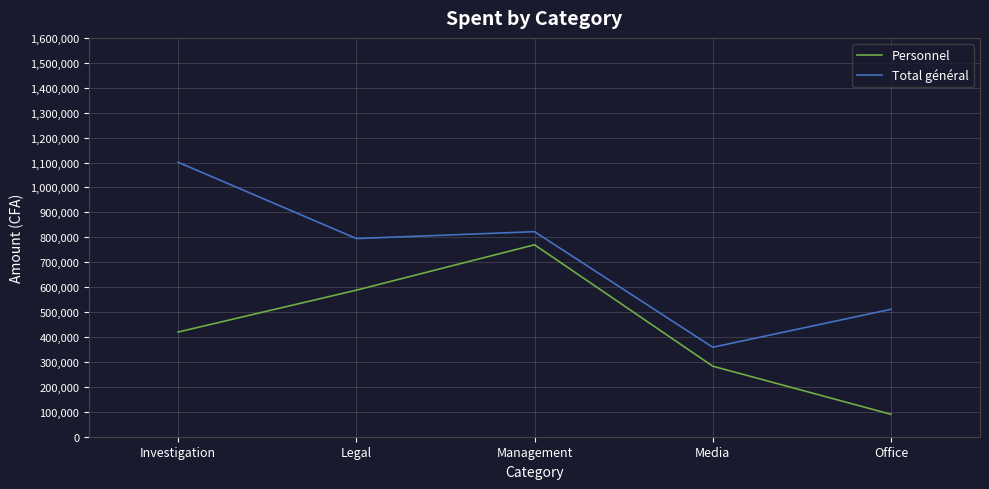

True or false: Total général and Personnel cross at least once.

False